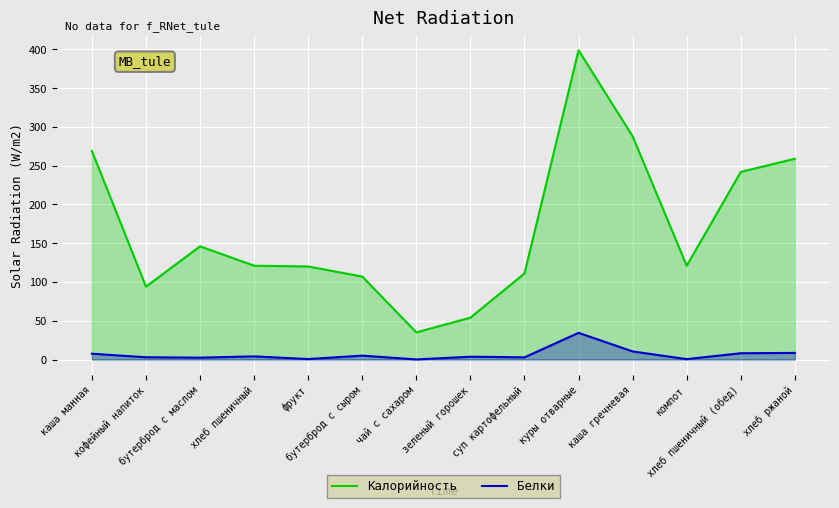

True or false: Калорийность and Белки intersect in this chart.

False